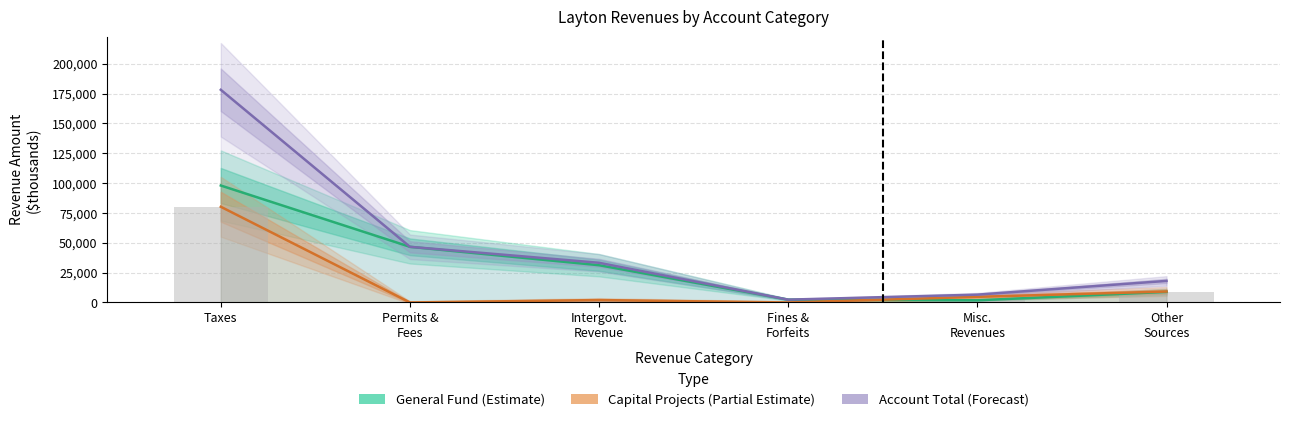

What is the difference between the second highest and minimum values in the Account Total (Forecast) series?

44244